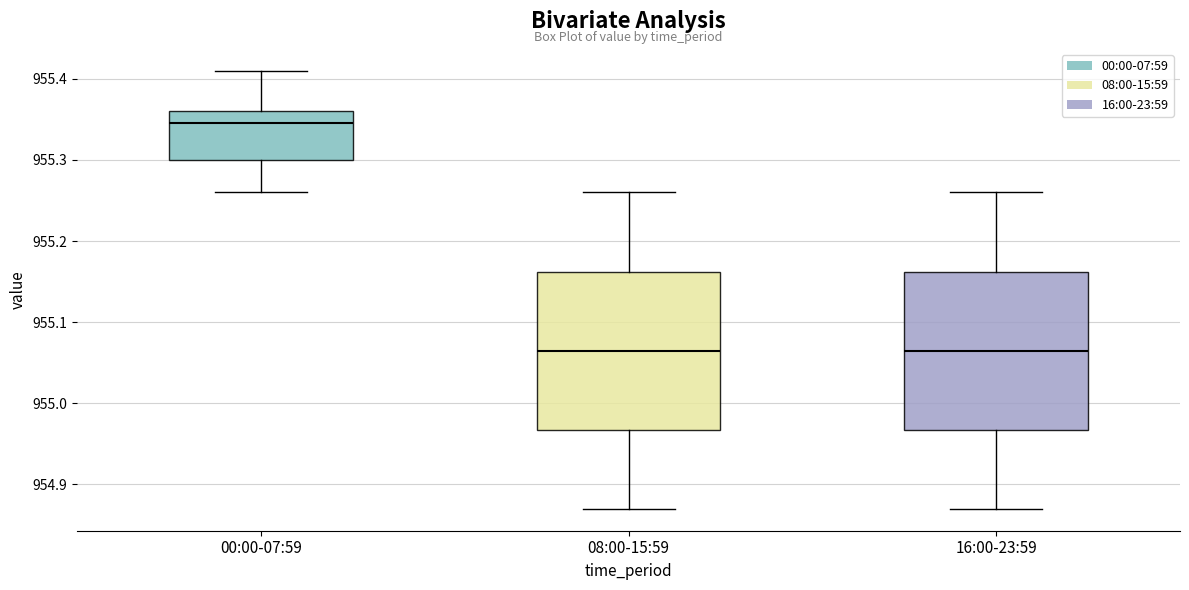

Where is the upper edge of the box for 16:00-23:59 on the y-axis? The values are not printed on the chart, so give them approximately, as read against the axis.

955.16